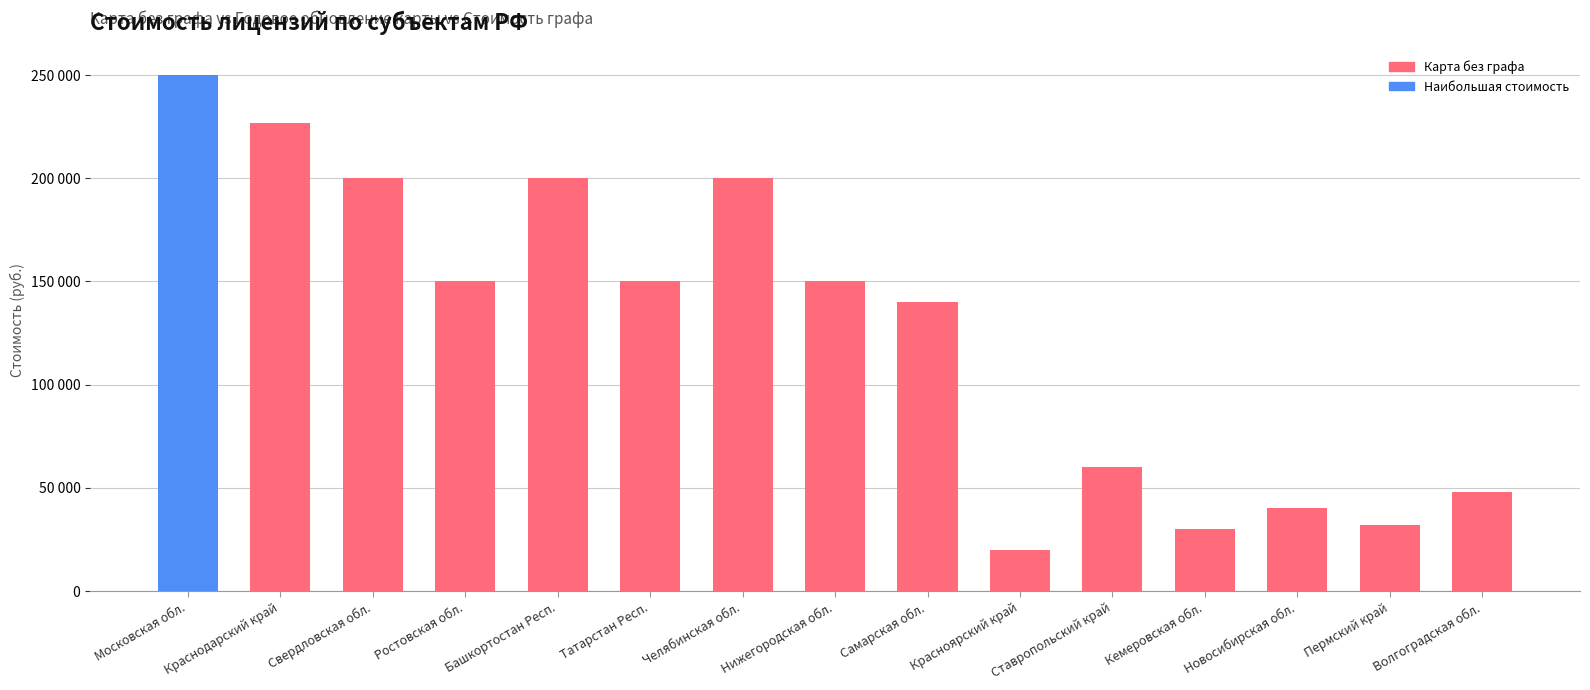

List the labels in order of value, largest first.

Московская обл., Краснодарский край, Свердловская обл., Башкортостан Респ., Челябинская обл., Ростовская обл., Татарстан Респ., Нижегородская обл., Самарская обл., Ставропольский край, Волгоградская обл., Новосибирская обл., Пермский край, Кемеровская обл., Красноярский край